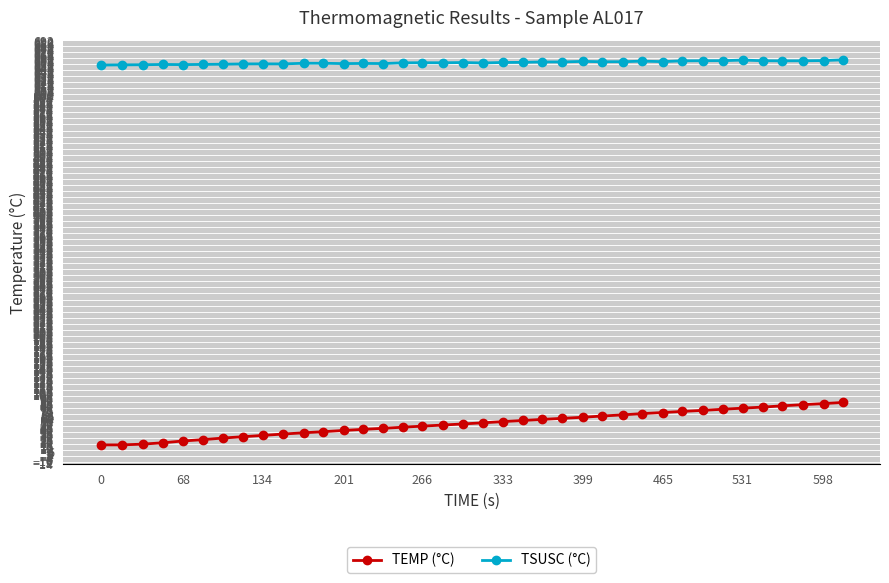

Does the chart have visible grid lines?

Yes